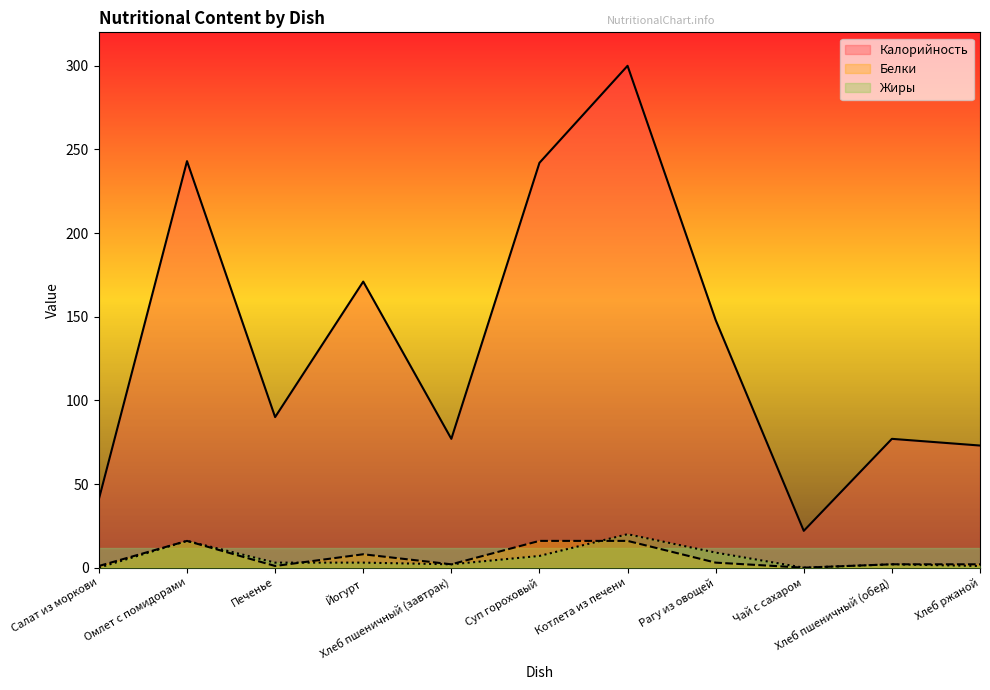

Which category has the highest value in the Белки series?

Омлет с помидорами